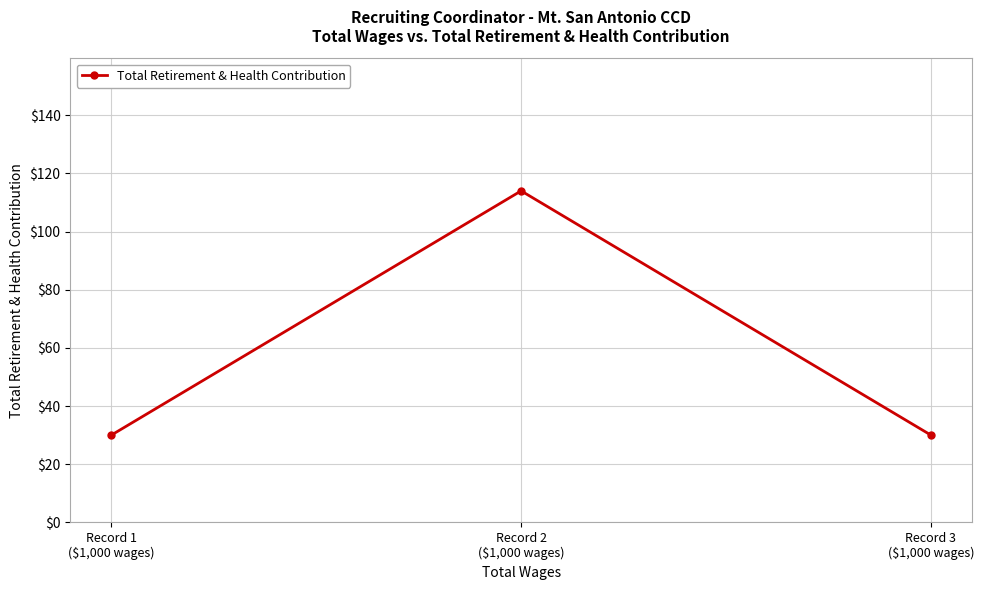

What is the sum of all values?

174